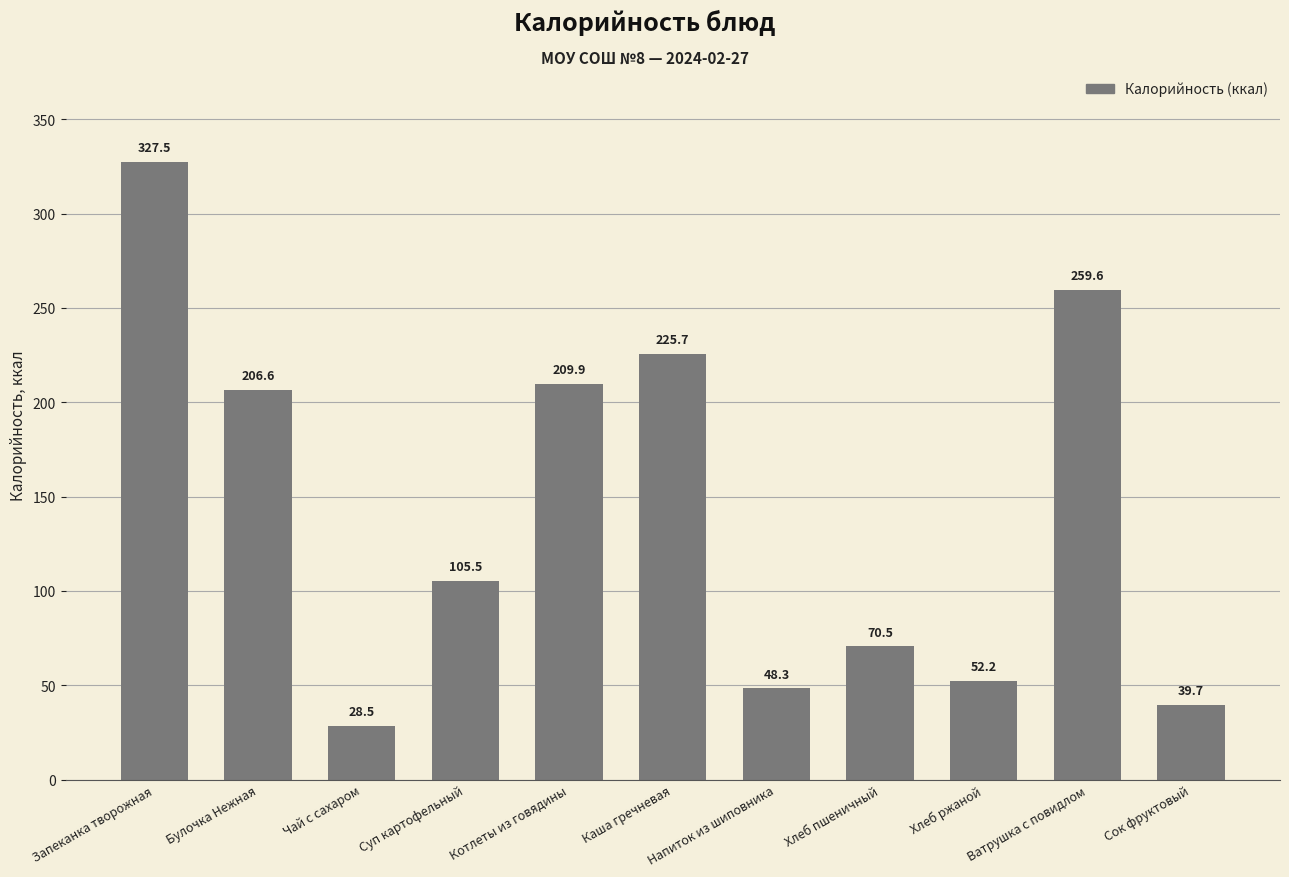

Where does the data first go above 105?

Запеканка творожная